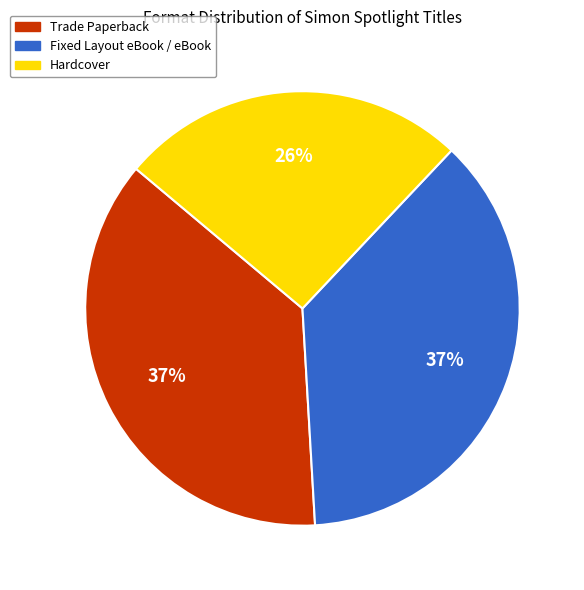

To the nearest percent, what is the difference between the largest and smallest slice percentages?

11%